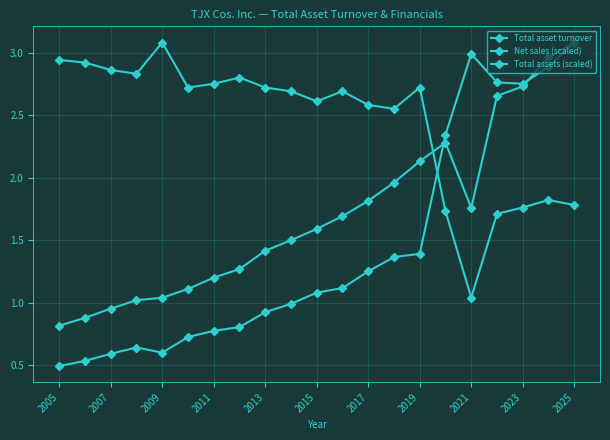

How many values in the Net sales (scaled) series exceed 1?

18